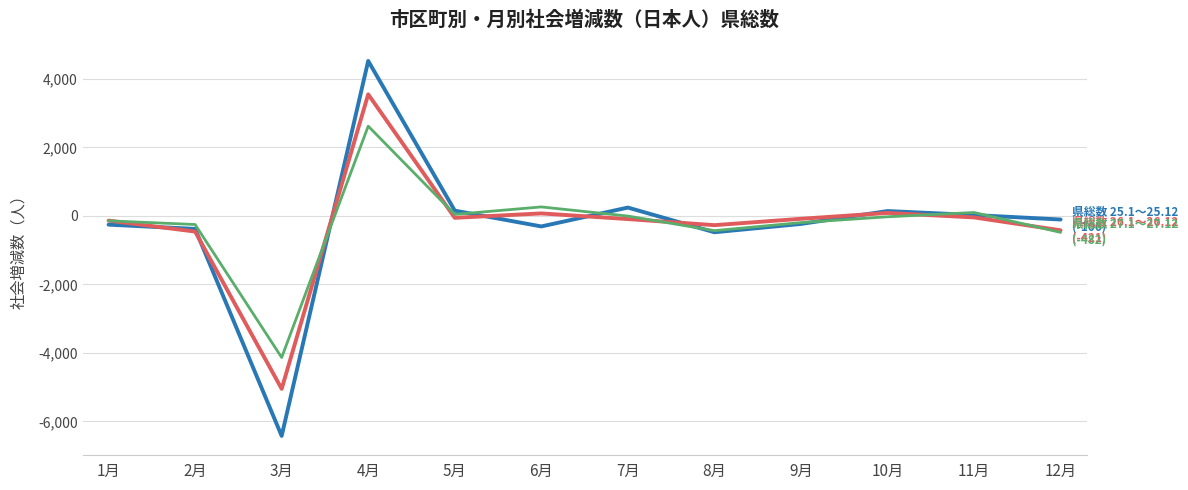

At which category does the chart reach its peak across all series?

4月